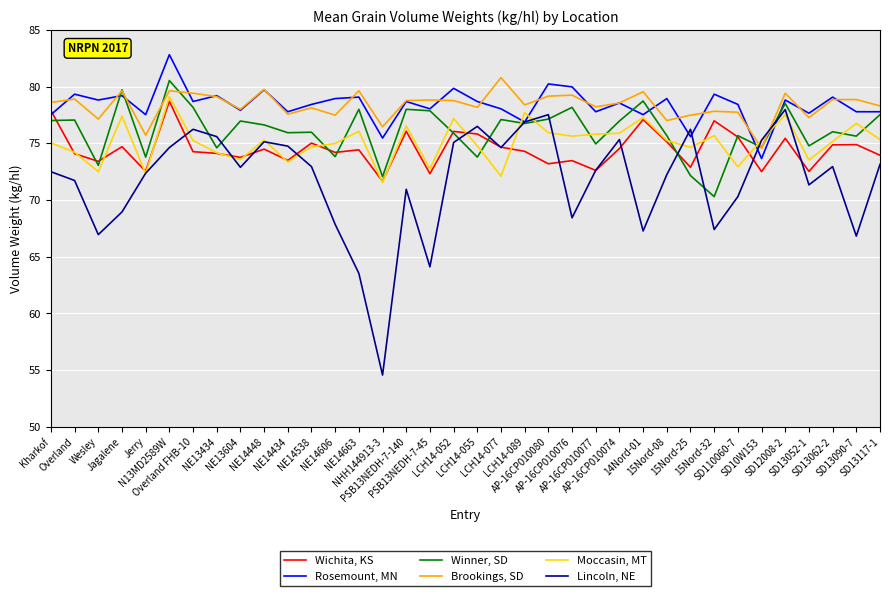

Which label corresponds to the largest value in the chart?

N13MD2589W